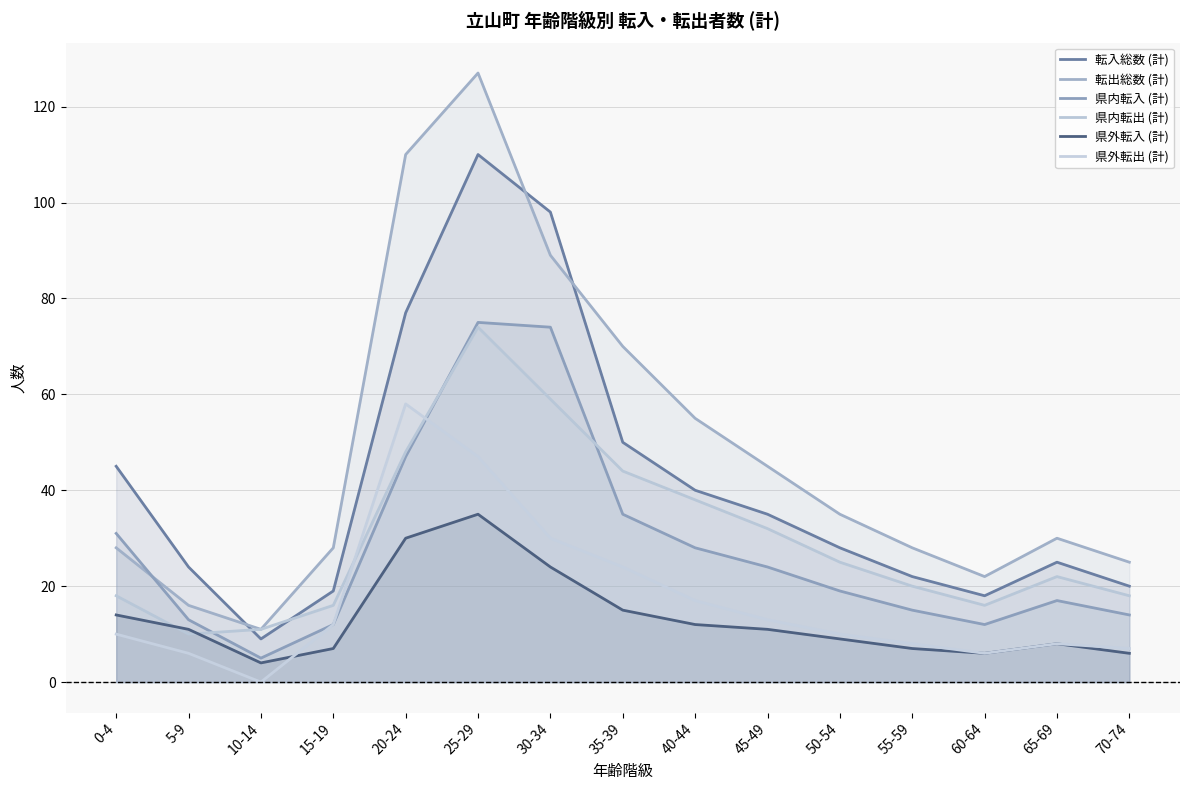

What is the sum of the 転入総数 (計) values at 40-44 and 55-59?

62